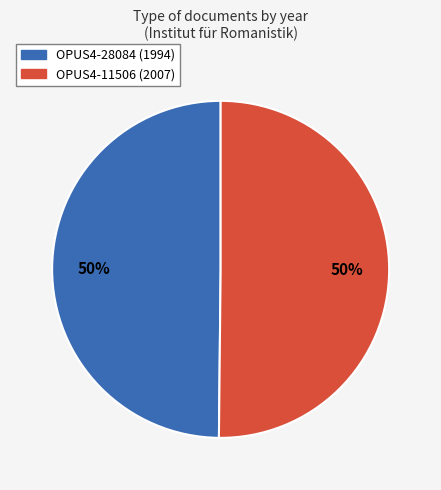

Approximately how many times larger is the value at OPUS4-11506 (2007) compared to OPUS4-28084 (1994)?

1.0